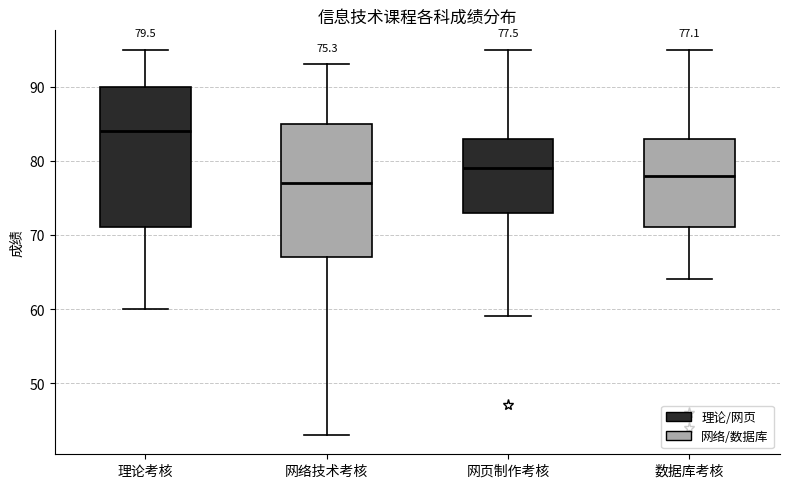

Which box has the lowest median line?

网络技术考核